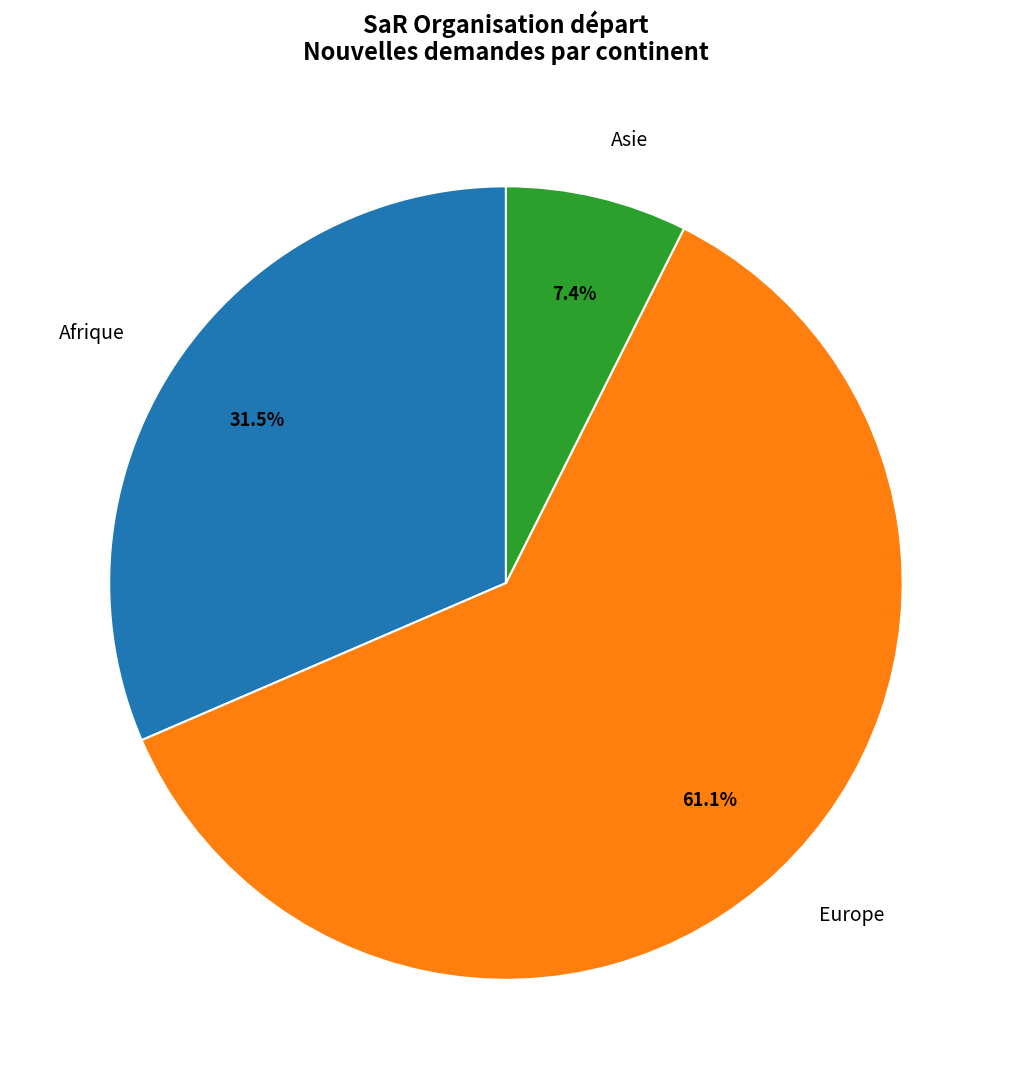

To the nearest percent, what is the difference between the largest and smallest slice percentages?

54%